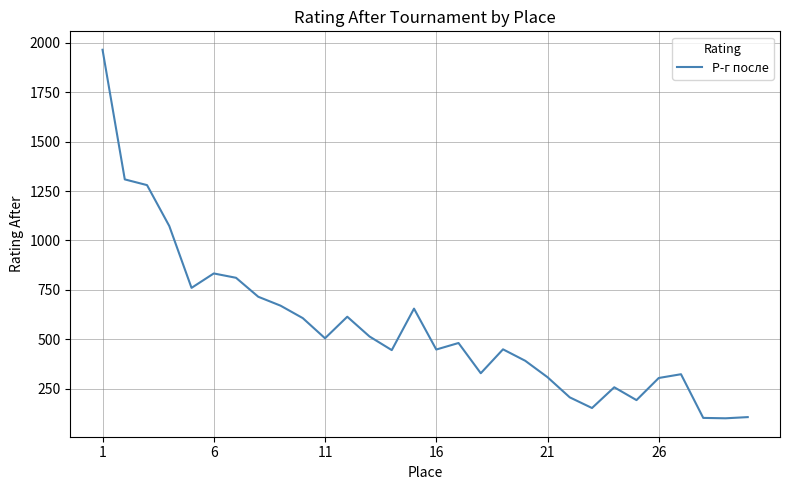

What is the greatest value displayed?

1965